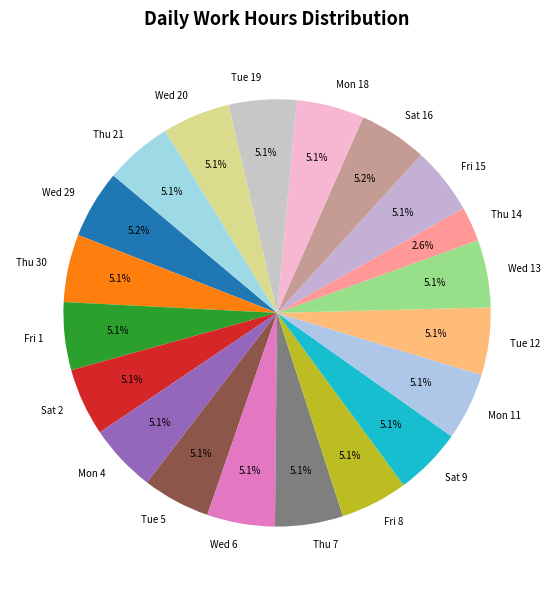

Is the sum of Tue 12 and Mon 11 greater than half?

No